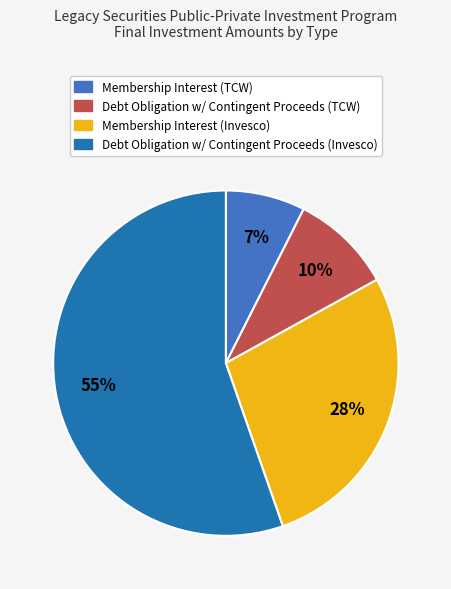

To the nearest percent, what is the average slice percentage?

25%